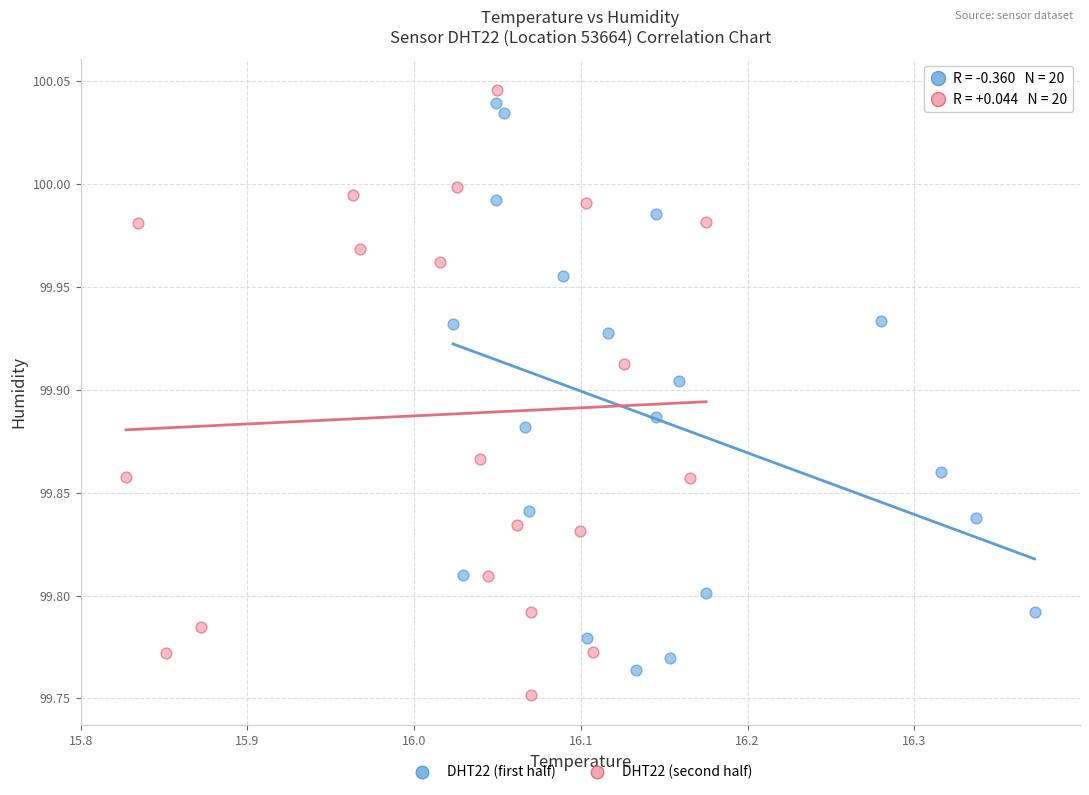

Which series has the largest Y range (max minus min)?

DHT22 (second half)